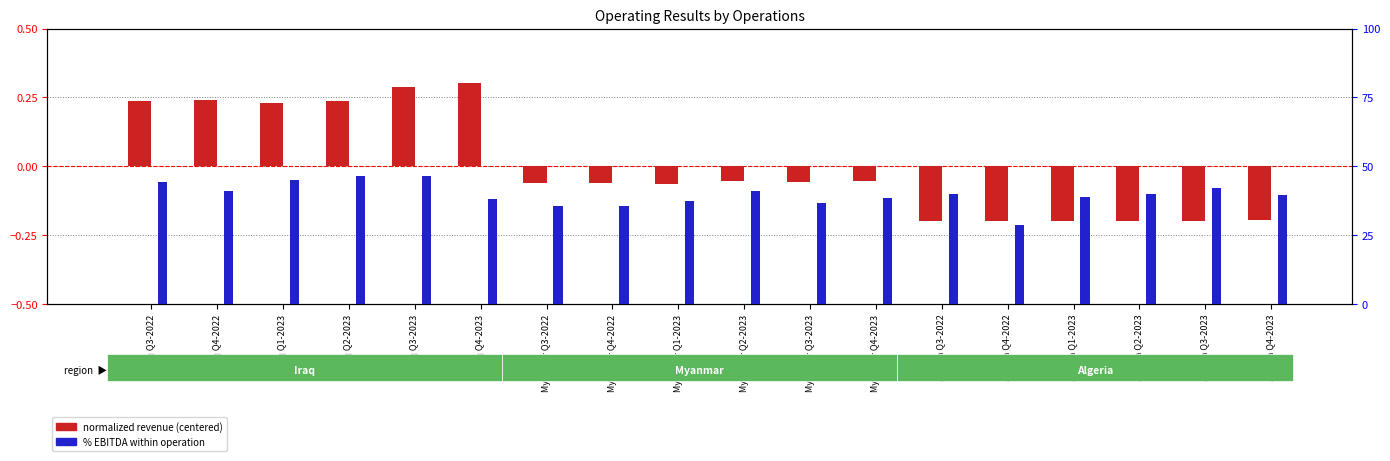

Reading right to left, what are all the values shown in this chart?

normalized revenue (centered): -0.2	-0.2	-0.2	-0.2	-0.2	-0.2	-0.1	-0.1	-0.1	-0.1	-0.1	-0.1	0.3	0.3	0.2	0.2	0.2	0.2
% EBITDA: 39.6	42.2	40.2	39.0	28.9	39.8	38.5	36.7	41.2	37.6	35.6	35.7	38.1	46.6	46.3	44.9	41.3	44.3